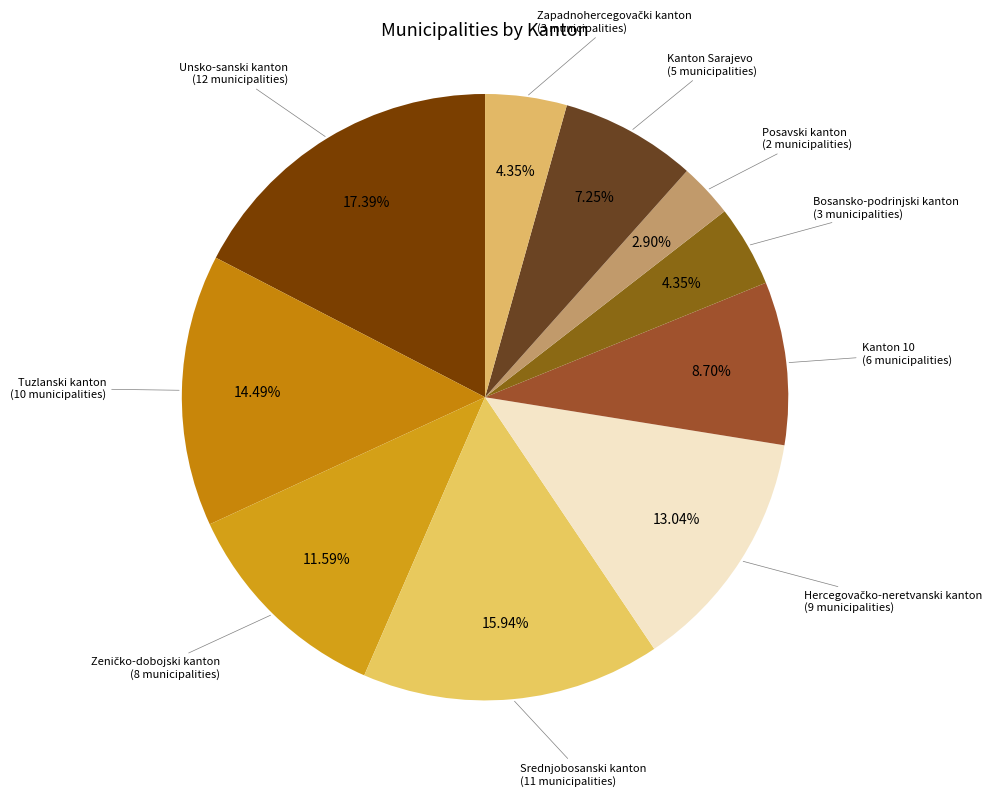

How many slices are in this pie chart?

10